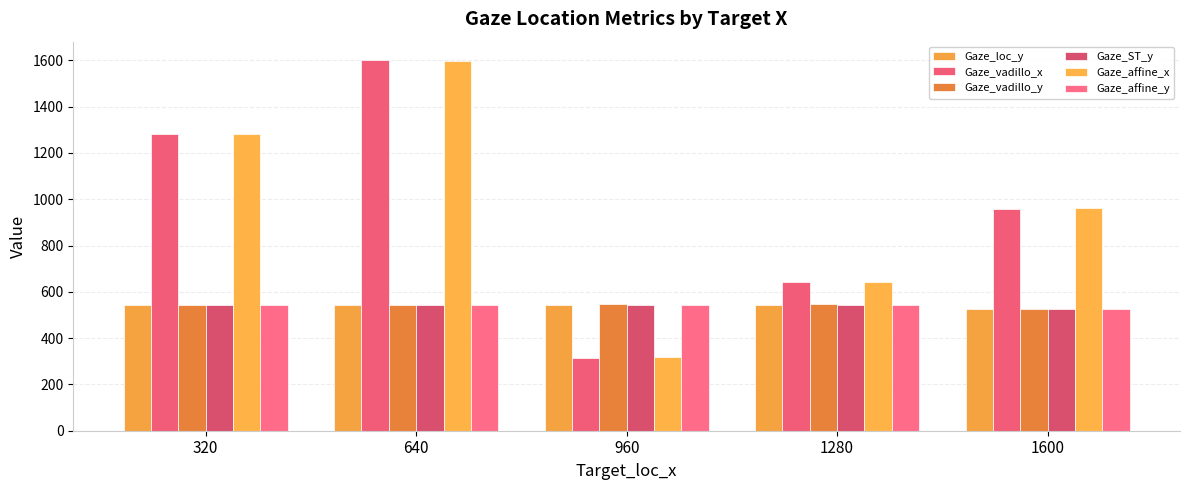

Which series changed the most between 960 and 1280?

Gaze_vadillo_x